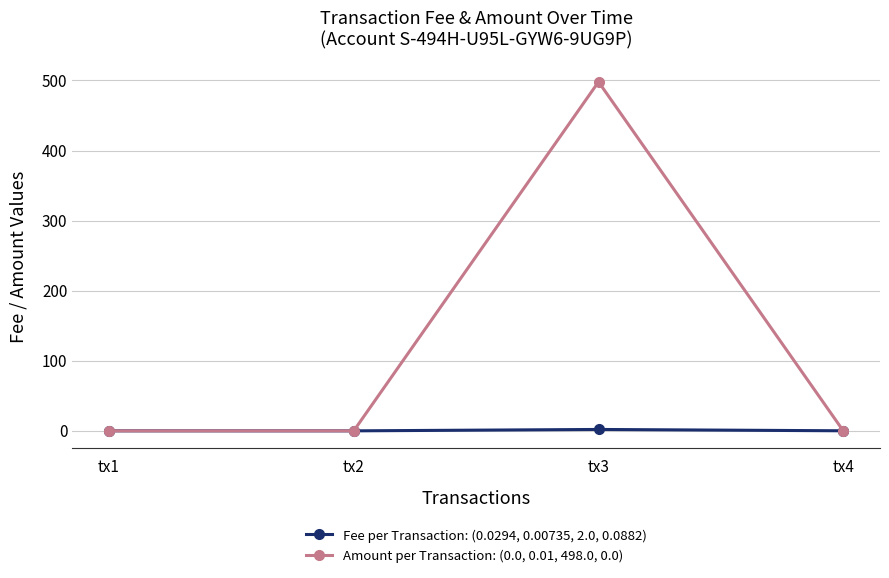

At which category does Amount per Transaction: (0.0, 0.01, 498.0, 0.0) reach its first local peak?

tx3